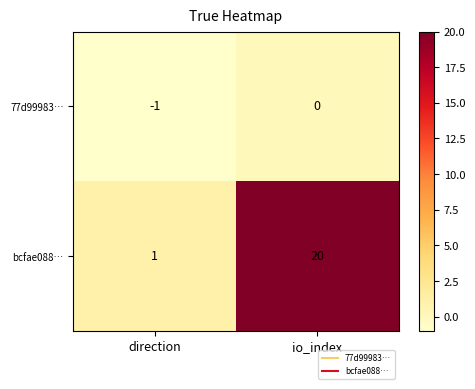

What is the difference between the maximum and minimum values in the bcfae088… series?

19